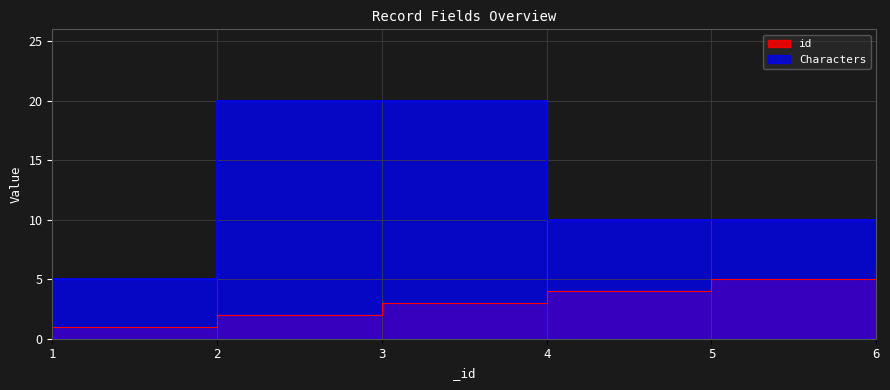

How many lines are shown in the chart?

2